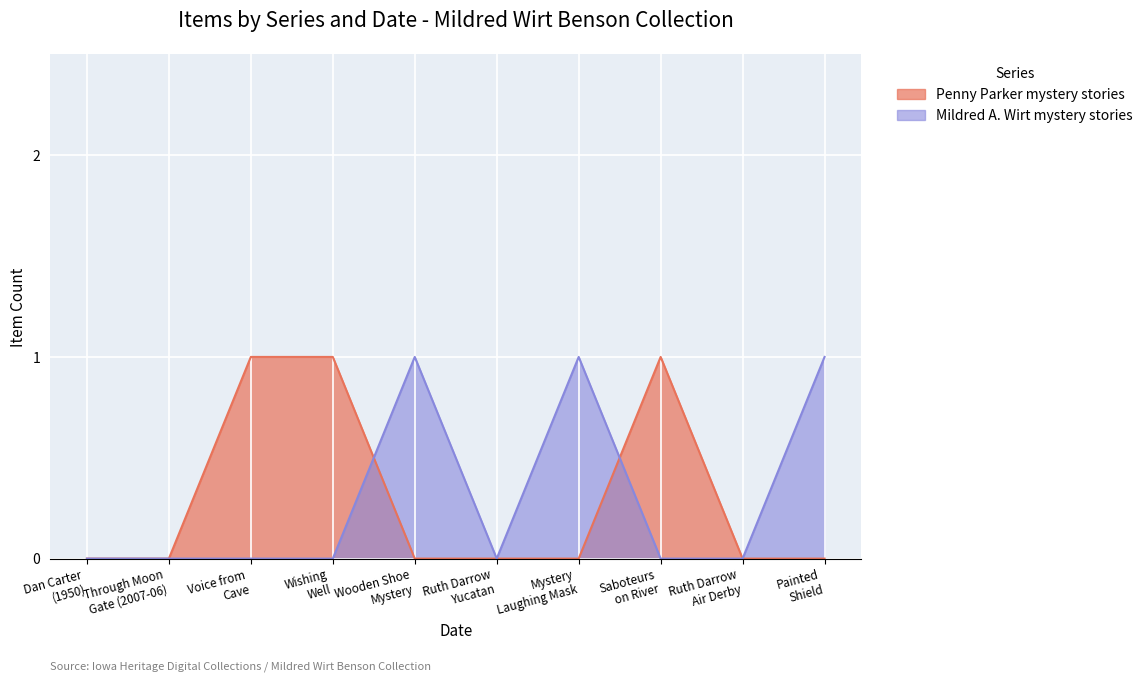

Where is Mildred A. Wirt mystery stories nearest to the value 0?

Dan Carter (1950)